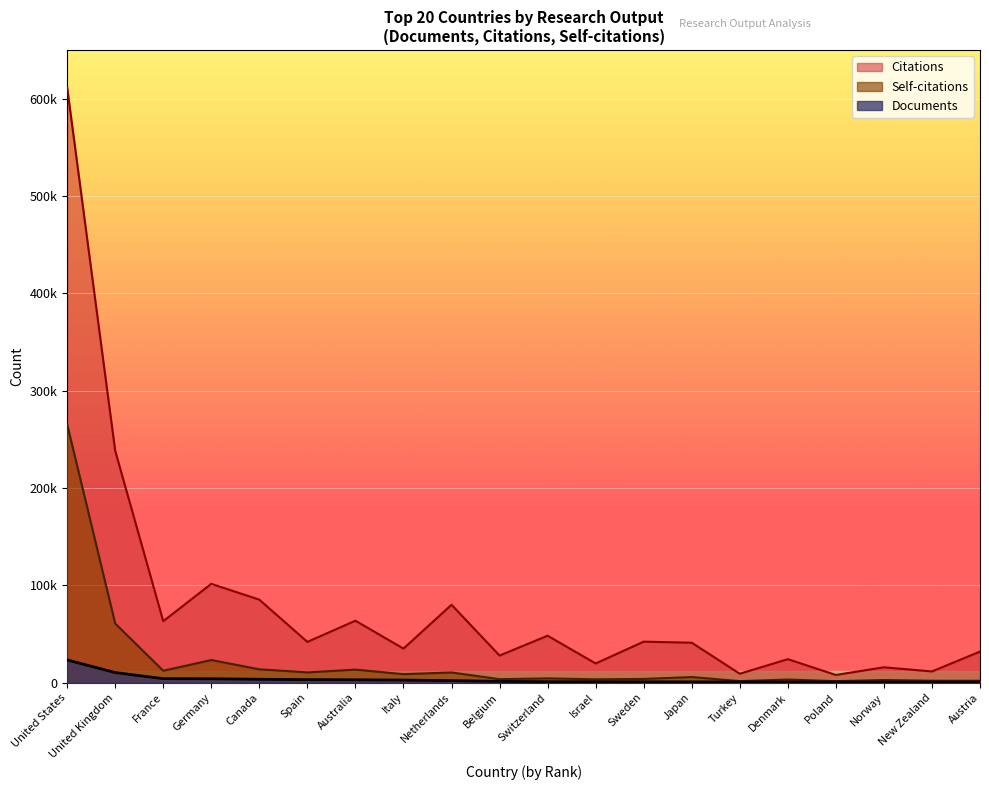

Rank the categories by Self-citations value from lowest to highest.

Poland, Turkey, Austria, New Zealand, Norway, Denmark, Israel, Belgium, Sweden, Switzerland, Japan, Italy, Netherlands, Spain, France, Australia, Canada, Germany, United Kingdom, United States